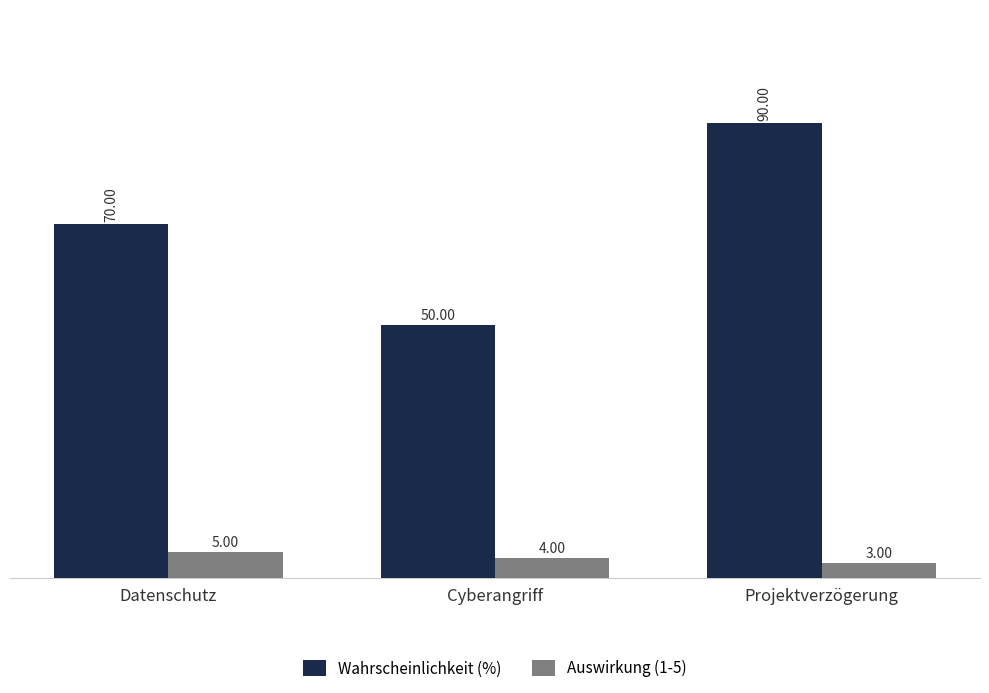

Reading left to right, what are all the values shown in this chart?

Wahrscheinlichkeit (%): 70	50	90
Auswirkung (1-5): 5	4	3